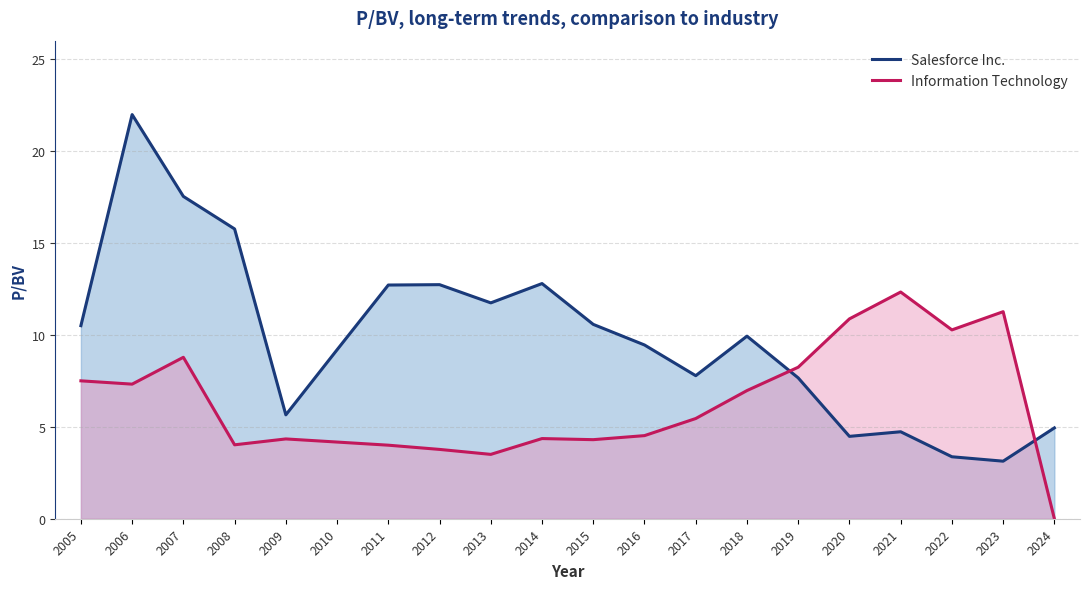

Which category has the lowest value in the Information Technology series?

2024